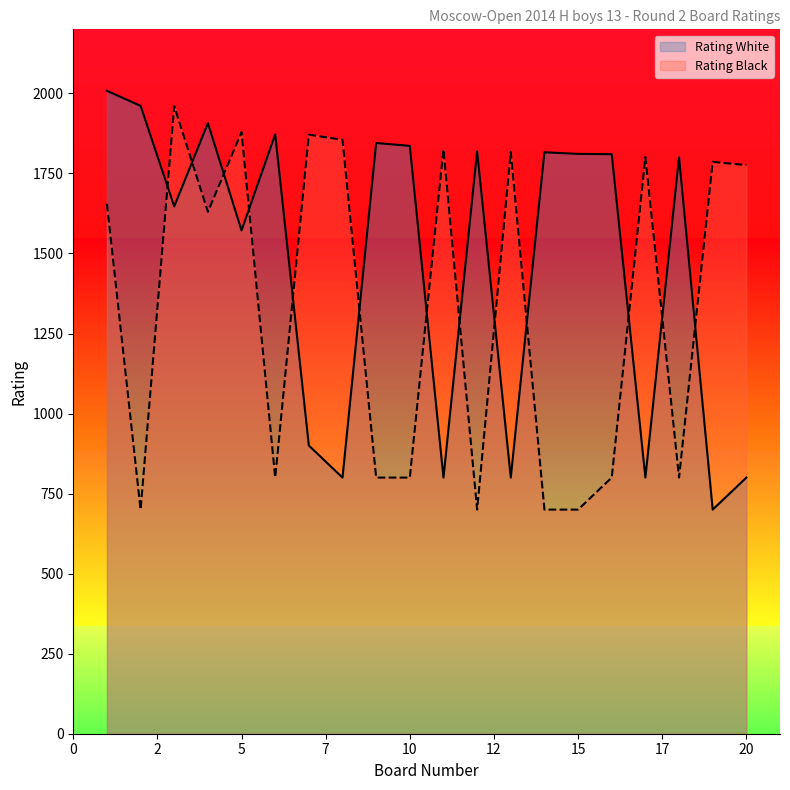

At which category is the sum across all series the highest?

1